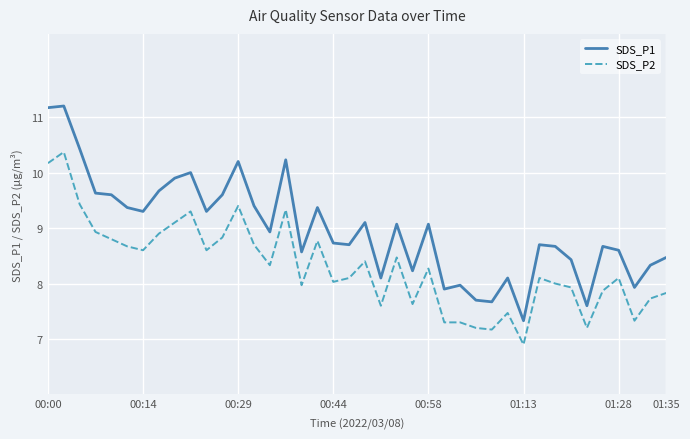

What are all the series names shown in the legend?

SDS_P1, SDS_P2